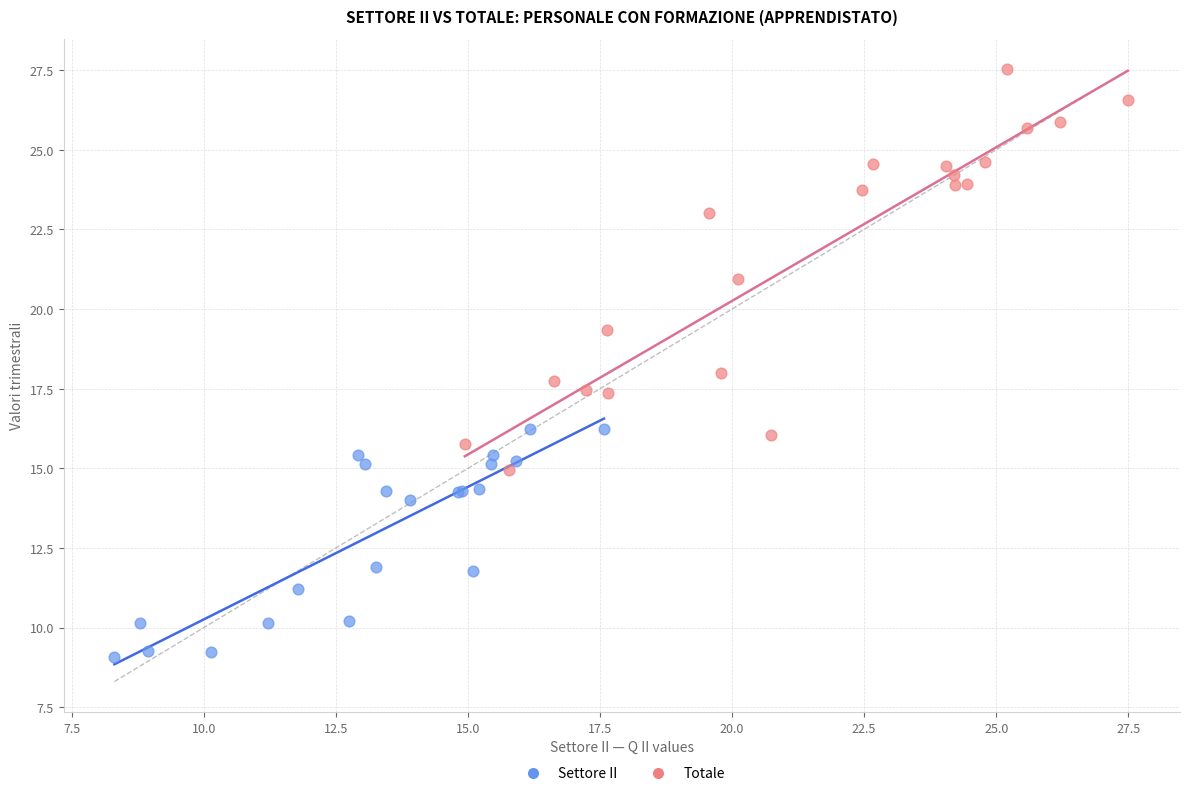

Which series has the largest Y range (max minus min)?

Totale